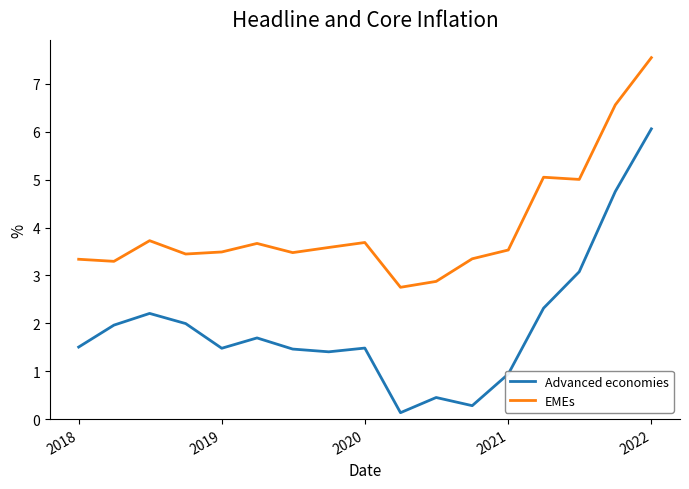

Which series has the widest spread of values?

Advanced economies